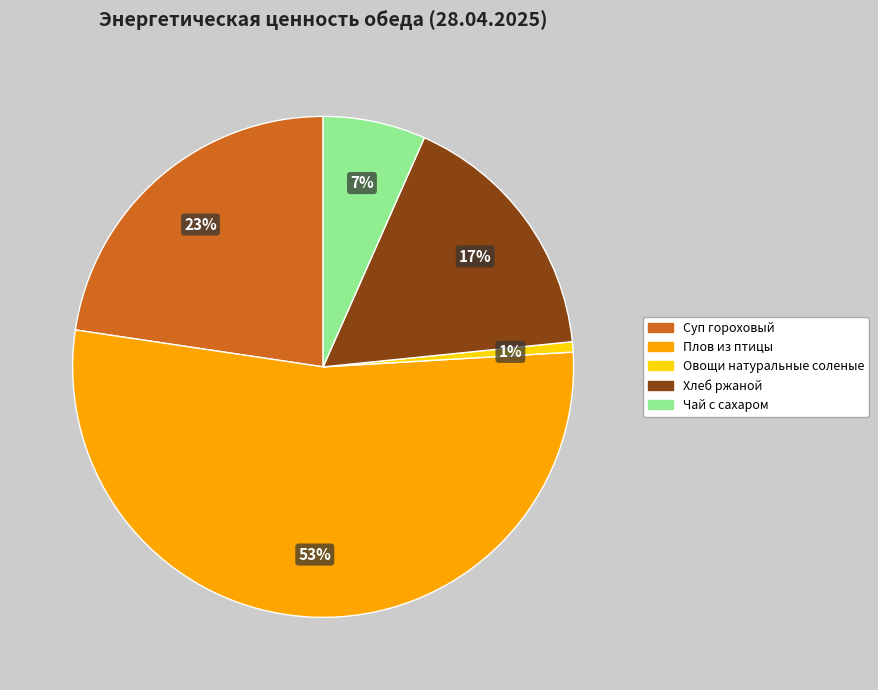

Is the sum of Овощи натуральные соленые and Суп гороховый greater than half?

No